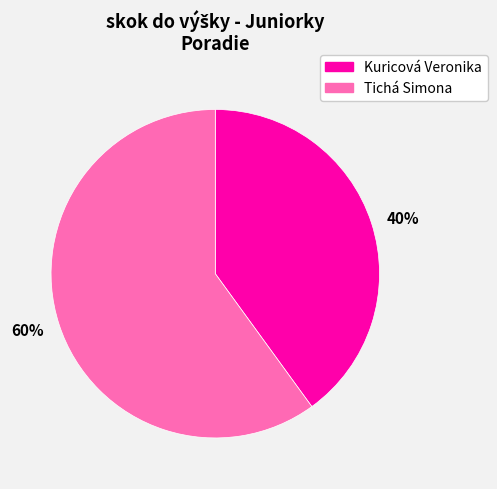

Which category has the biggest portion of the pie?

60%